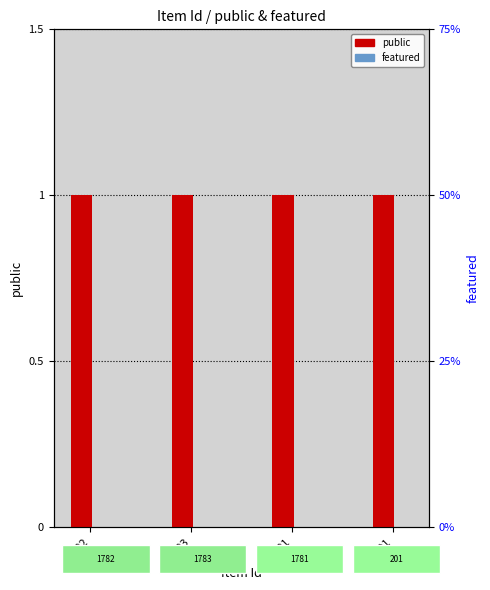

Reading right to left, extract all data points from this chart.

public: 1	1	1	1
featured: 0	0	0	0